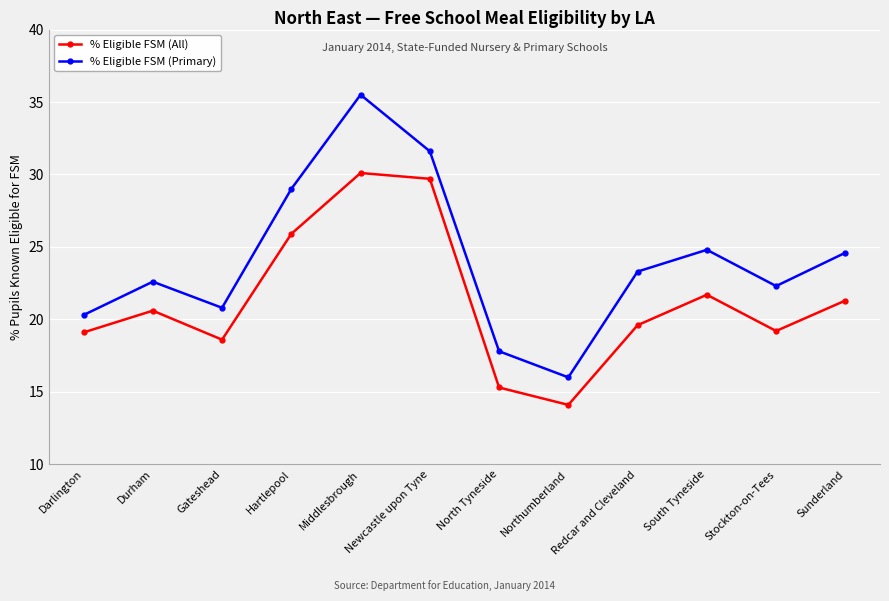

True or false: % Eligible FSM (Primary) has more than 0 points higher than both neighbors.

True